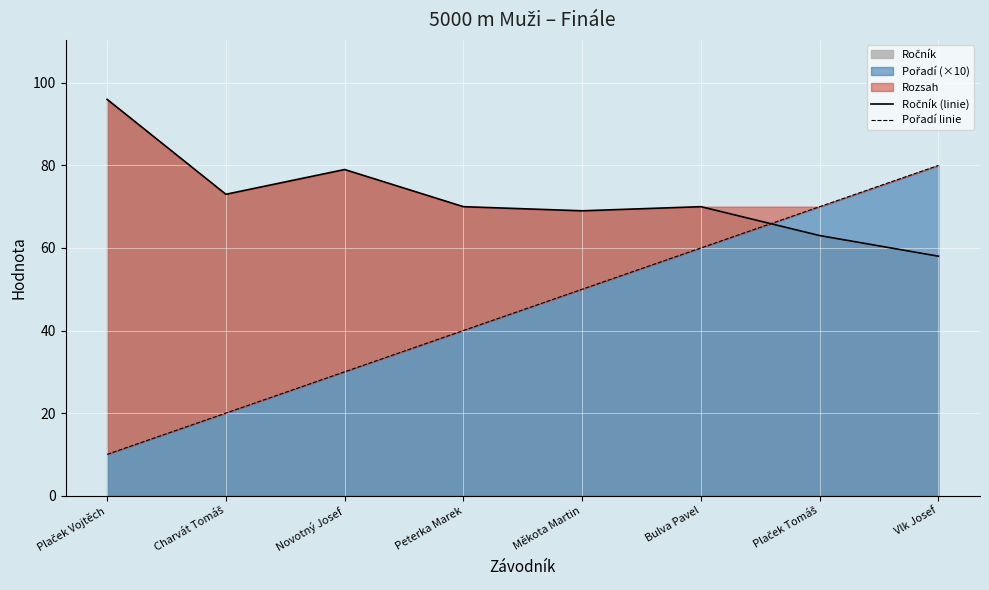

Read the Pořadí linie value at Novotný Josef.

30